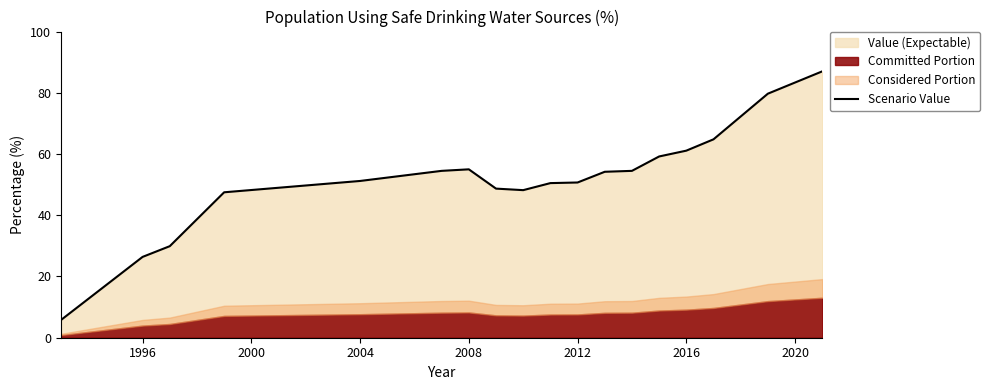

Reading right to left, transcribe all the data shown in this chart.

87.0	79.7	64.8	61.1	59.2	54.5	54.2	50.7	50.5	48.2	48.7	55.0	54.5	51.2	47.5	29.9	26.4	5.8